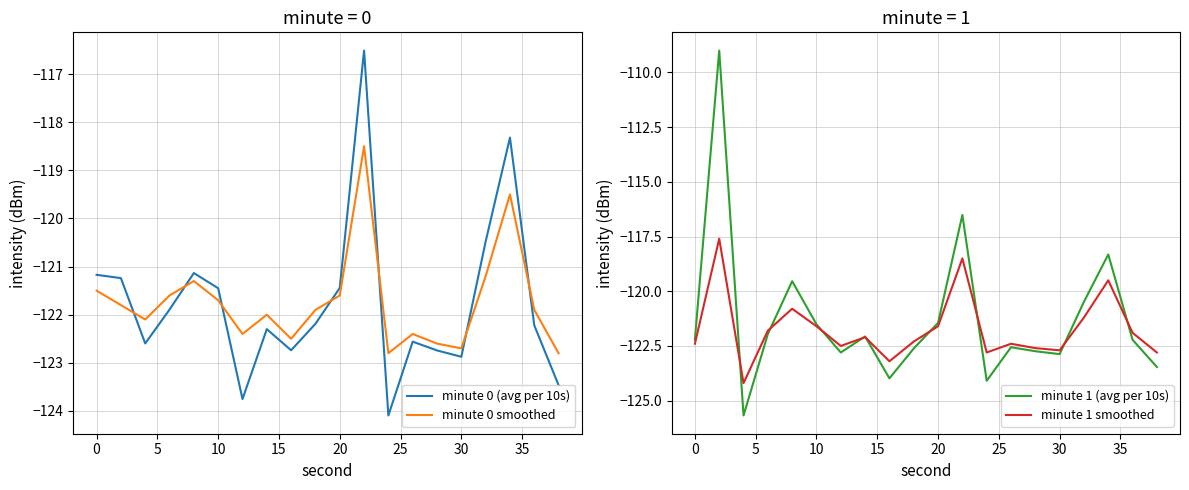

Where does the minute 0 (avg per 10s) series first go above -122?

0